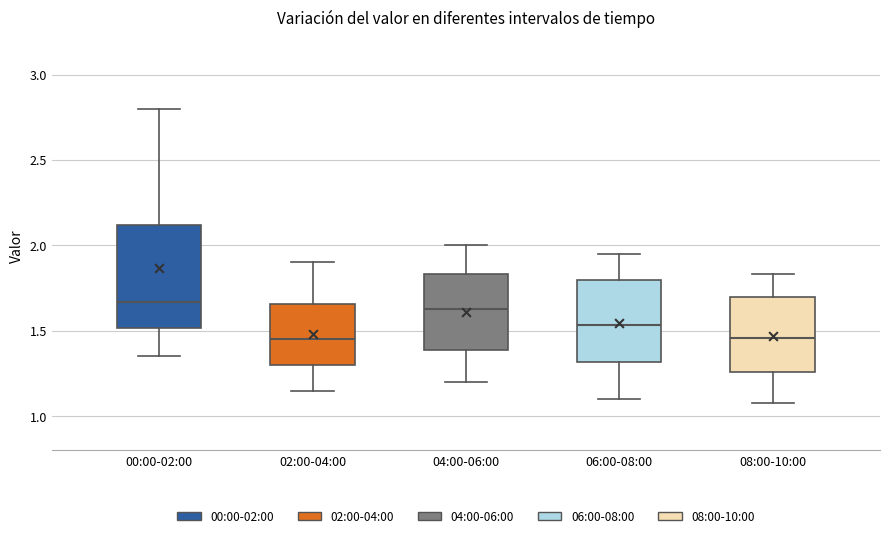

Which box is the tallest, from its lower edge to its upper edge?

00:00-02:00